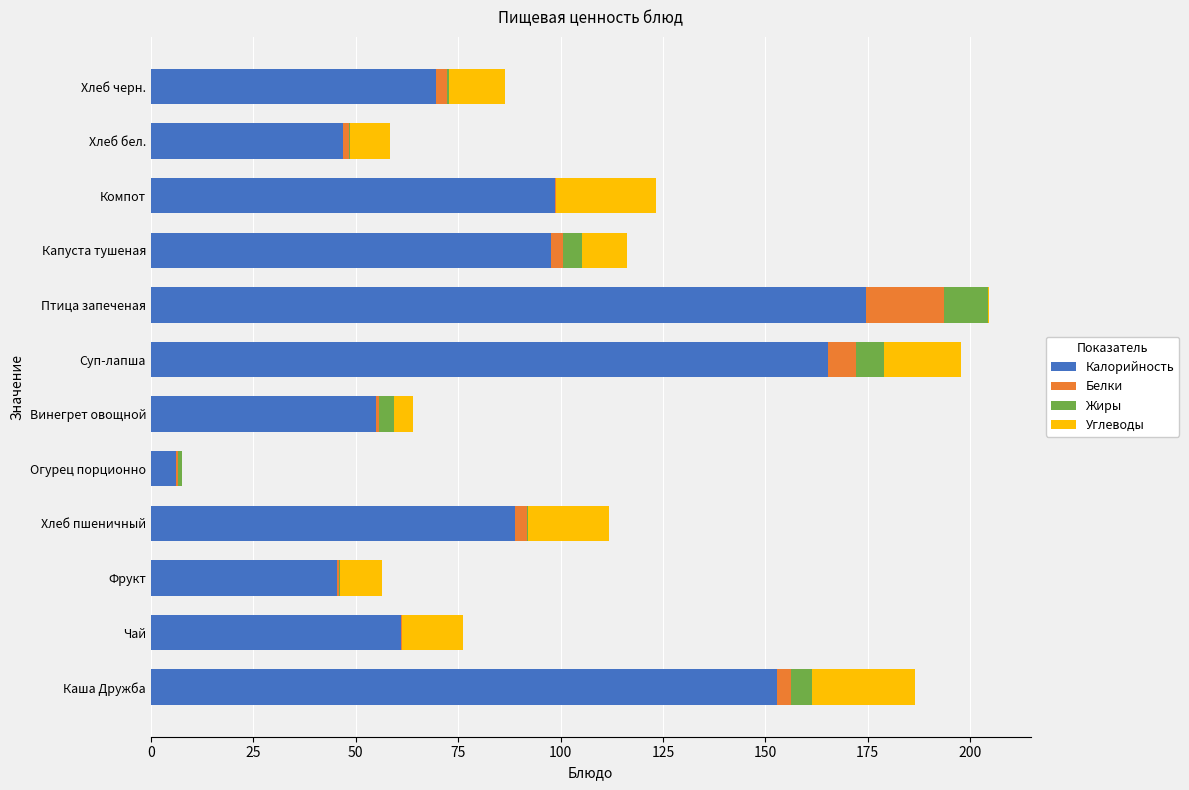

How many categories are shown in the chart?

12